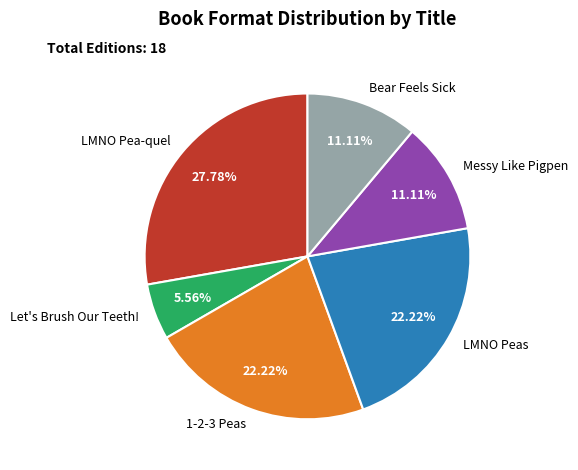

Which slice is the smallest?

Let's Brush Our Teeth!